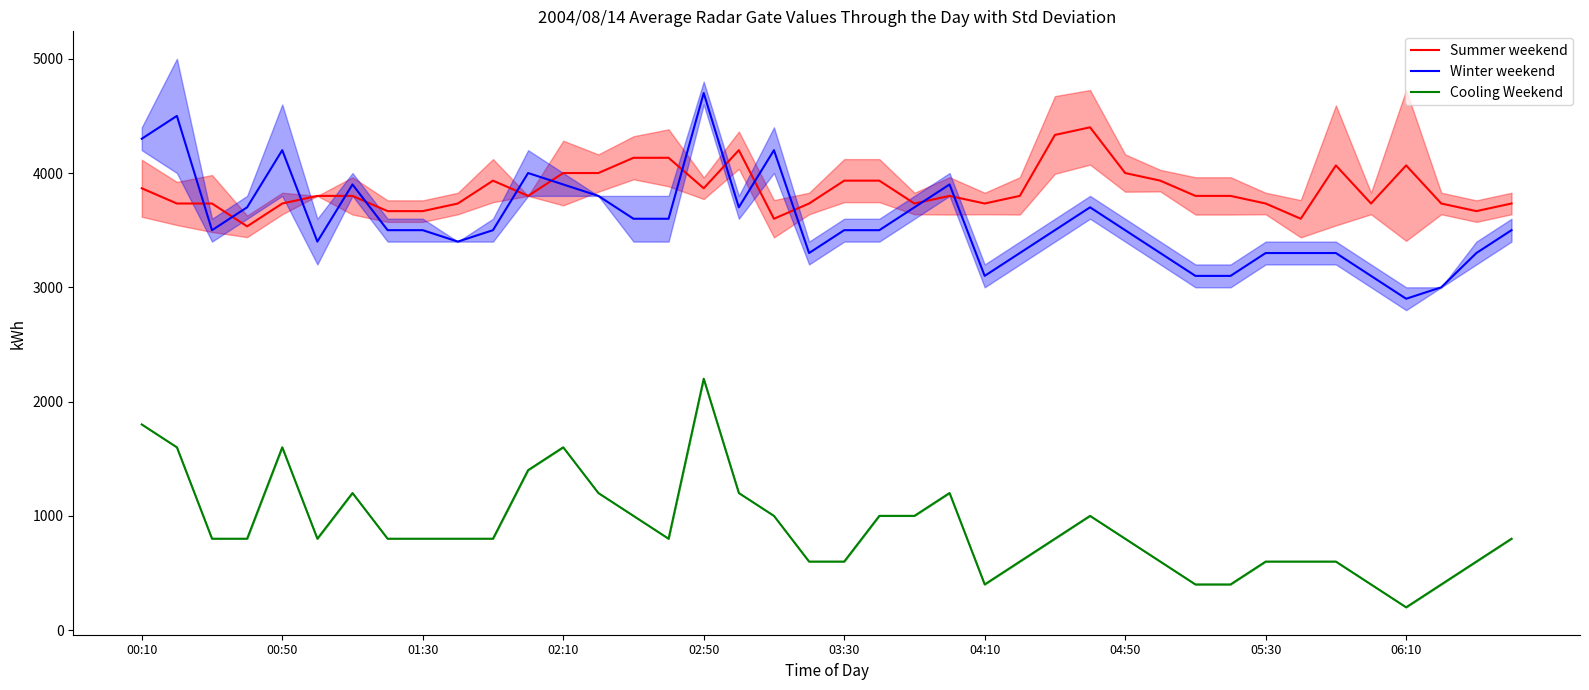

True or false: Winter weekend and Cooling Weekend cross at least once.

False